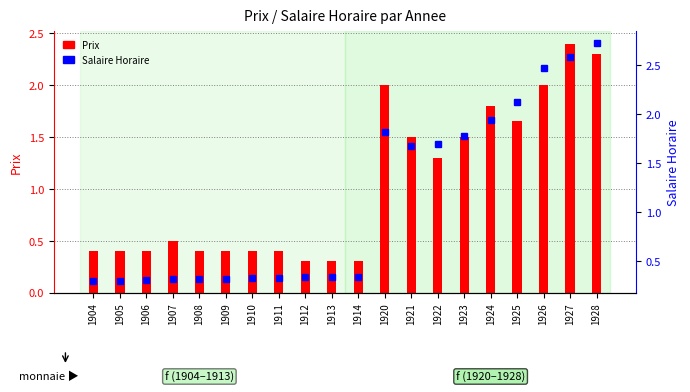

Is the value of Prix at 1910 greater than the value of Salaire Horaire at 1907?

Yes